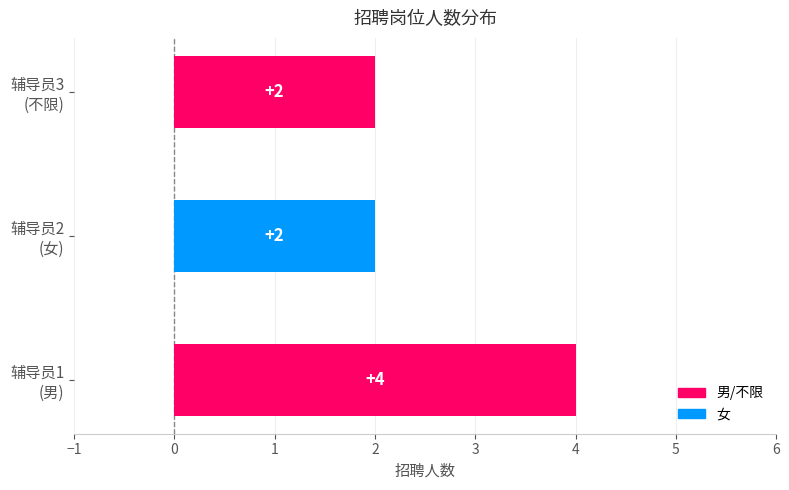

What is the difference between the maximum and minimum values?

2